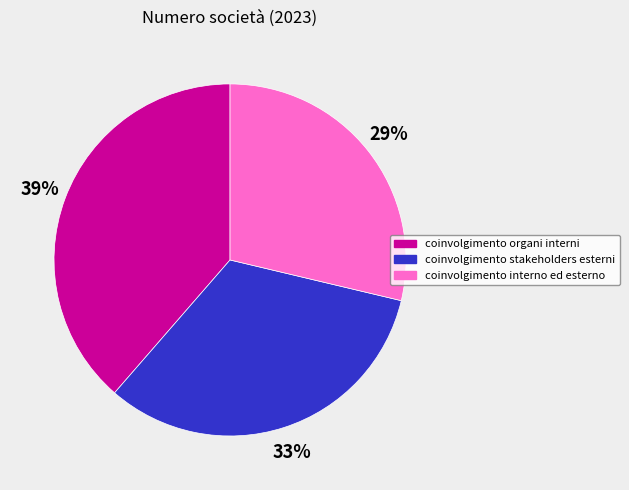

To the nearest percent, what is the difference between the coinvolgimento stakeholders esterni and coinvolgimento organi interni slice percentages?

6%